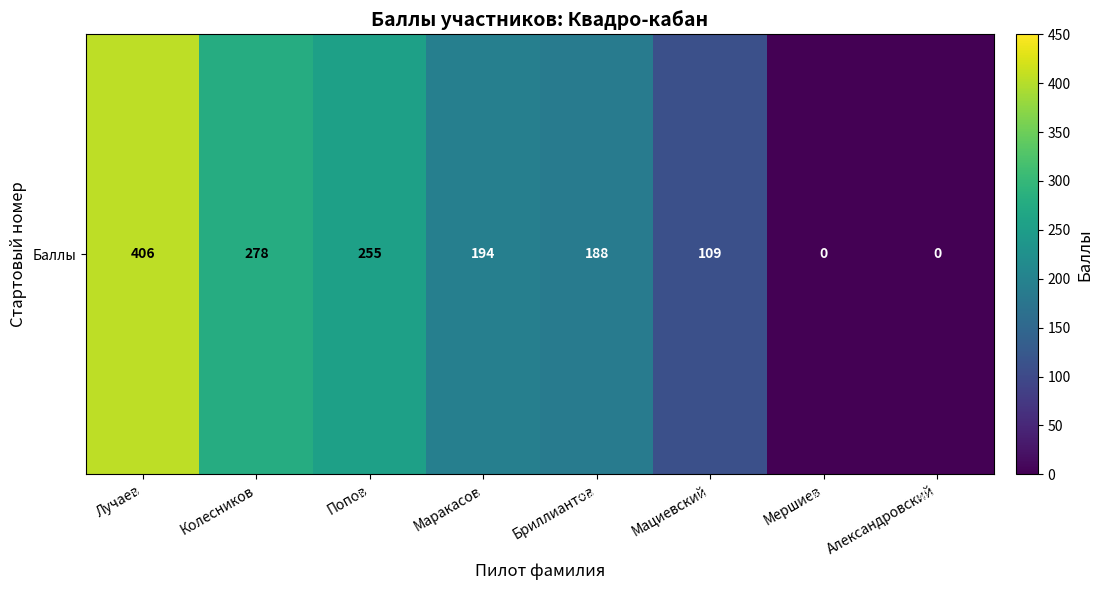

List the labels in order of value, smallest first.

Мершиев, Александровский, Мациевский, Бриллиантов, Маракасов, Попов, Колесников, Лучаев